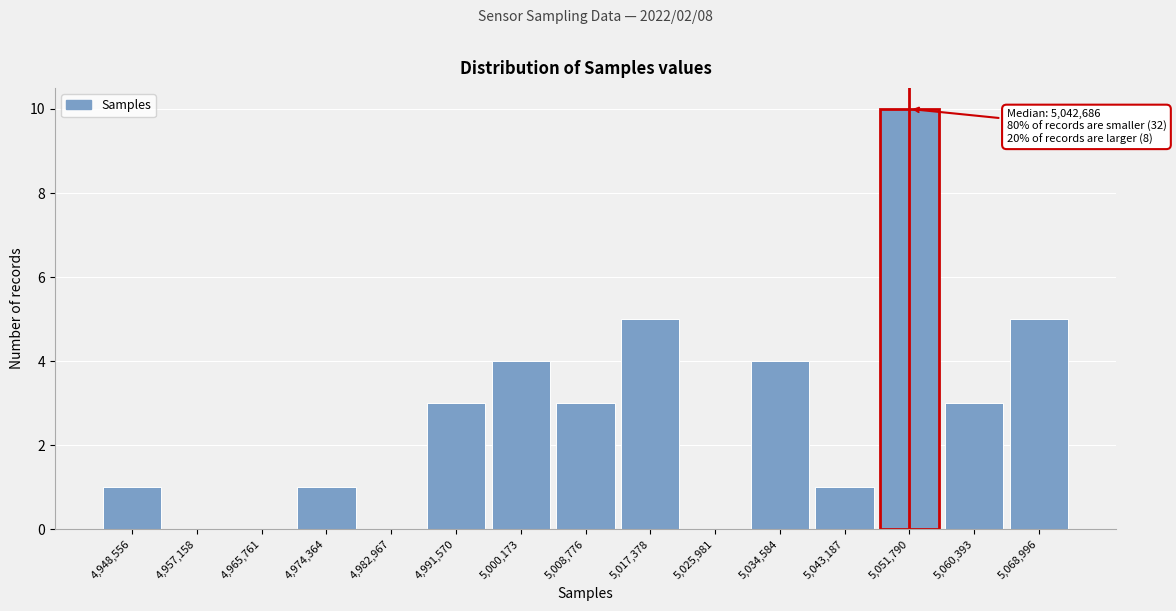

Reading left to right, list all the values displayed in this chart.

4,948,556=1	4,957,158=0	4,965,761=0	4,974,364=1	4,982,967=0	4,991,570=3	5,000,173=4	5,008,776=3	5,017,378=5	5,025,981=0	5,034,584=4	5,043,187=1	5,051,790=10	5,060,393=3	5,068,996=5